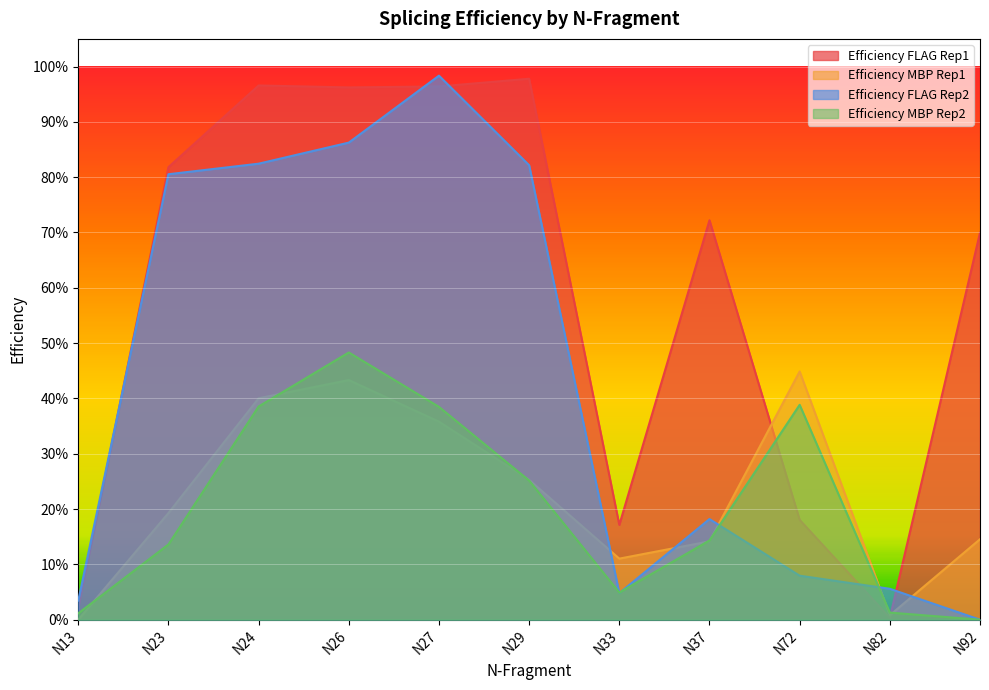

What is the difference between the maximum and minimum values in the Efficiency MBP Rep1 series?

0.4